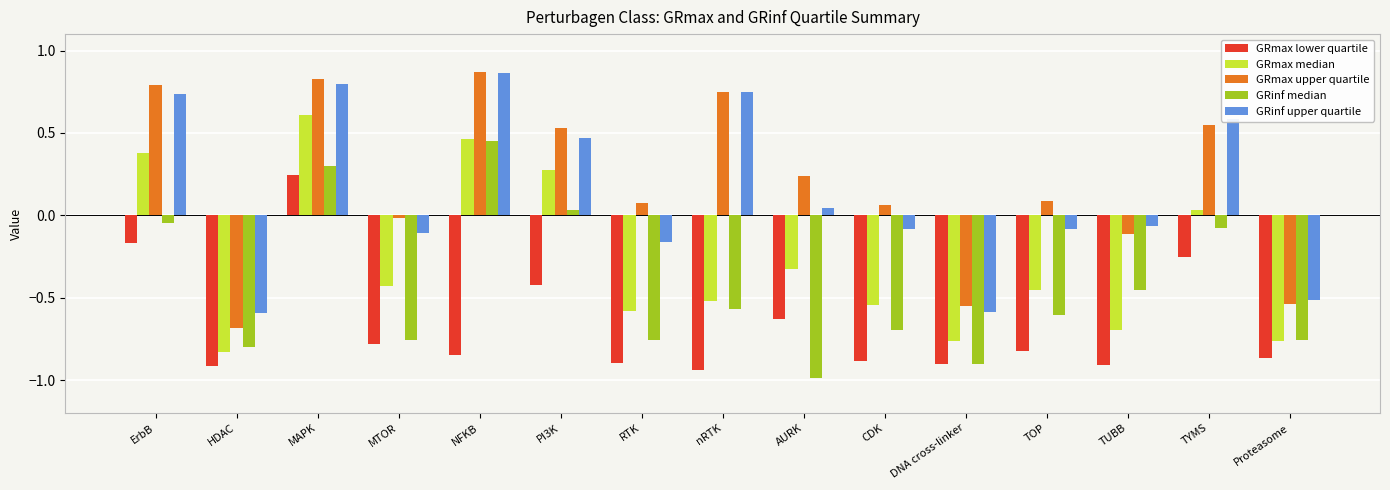

Is the value of GRinf upper quartile at MTOR greater than the value of GRinf median at ErbB?

No